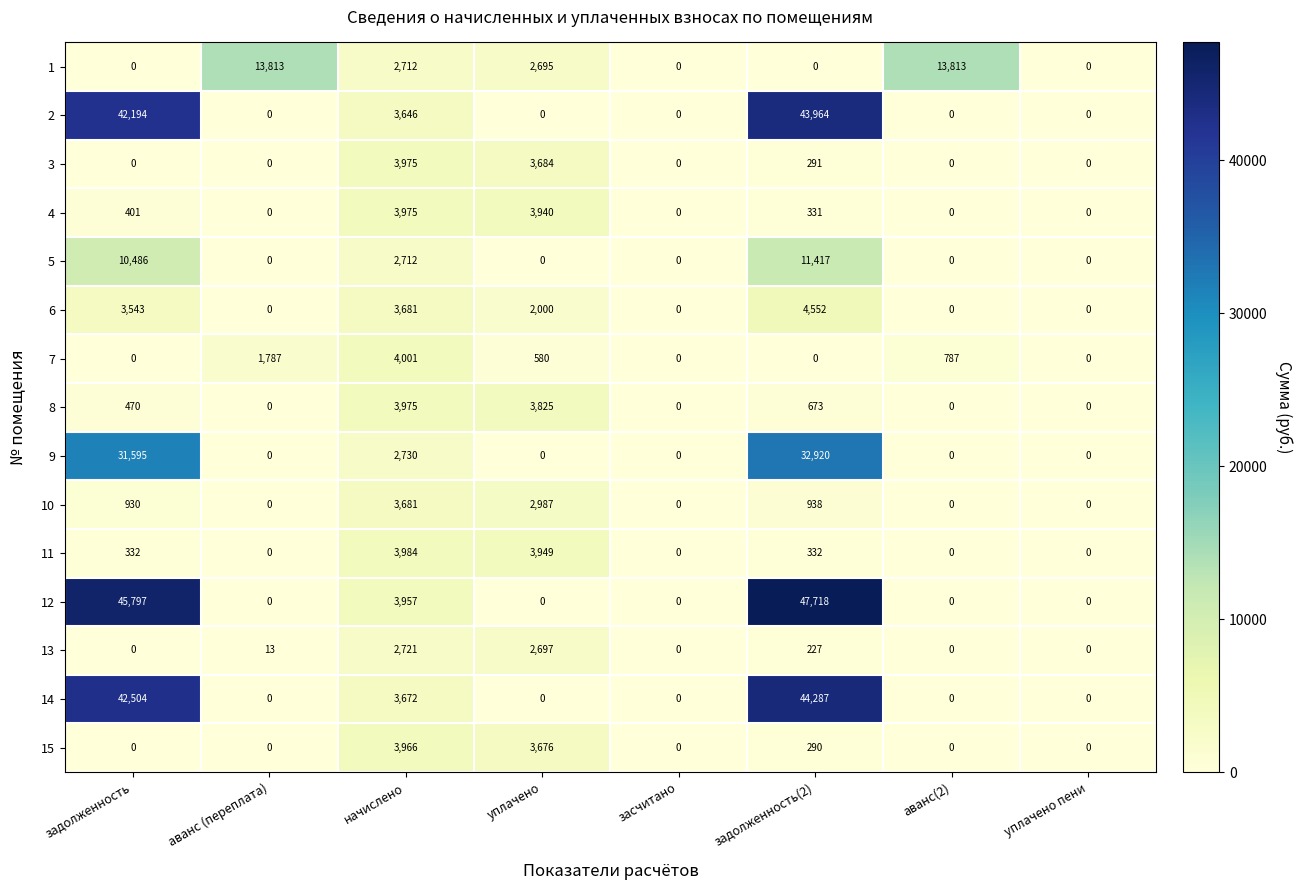

How many distinct data groups are displayed?

15